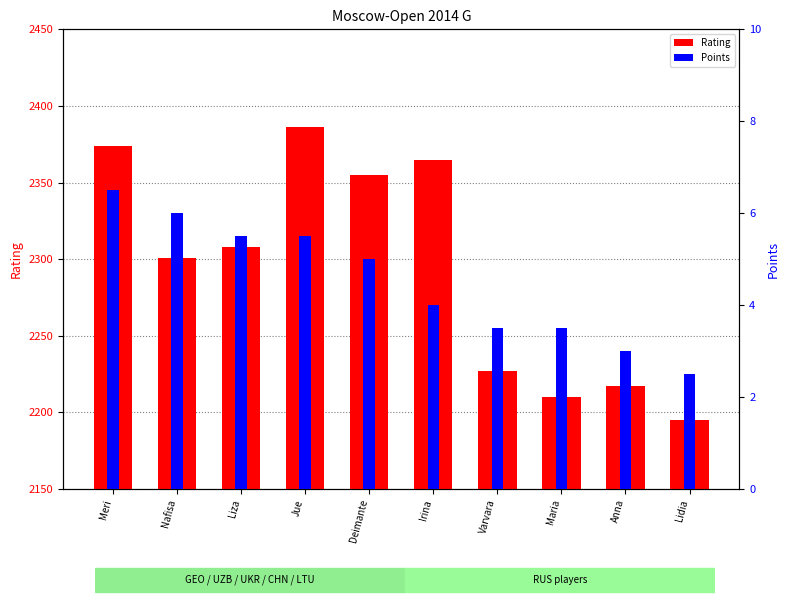

What is the total value across all series at Jue?

2391.5